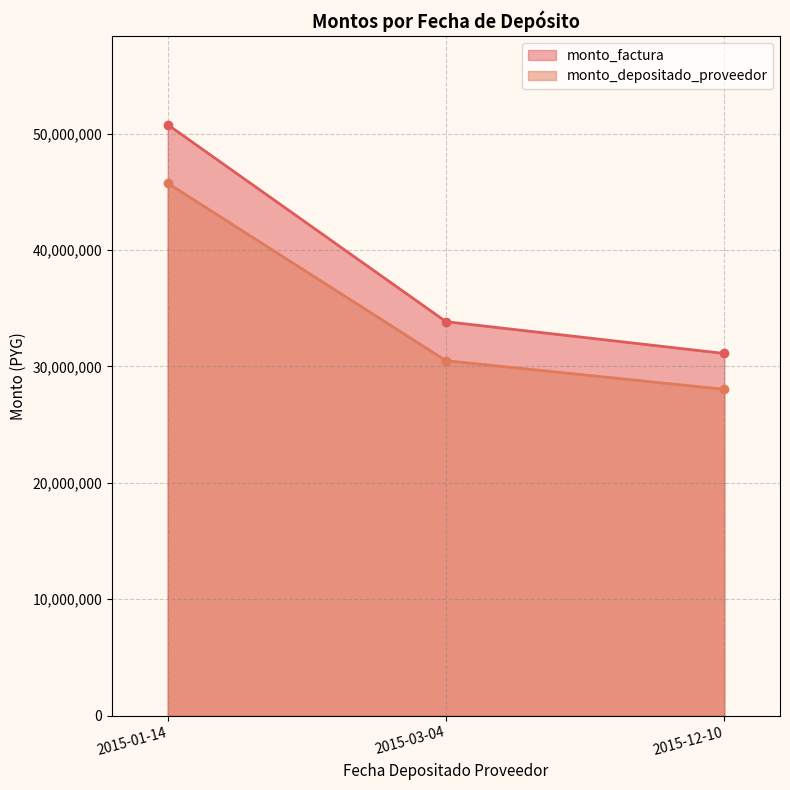

What position from the left is 2015-12-10?

3